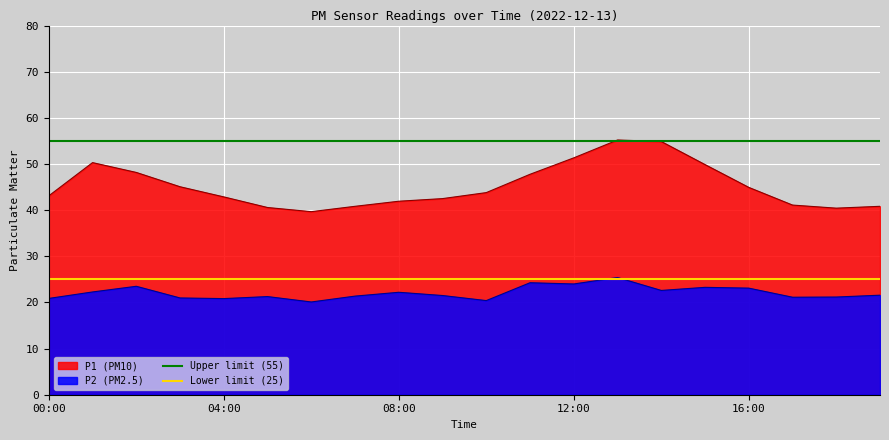

True or false: P2 (PM2.5) has a value of 31.0 at 04:00.

False